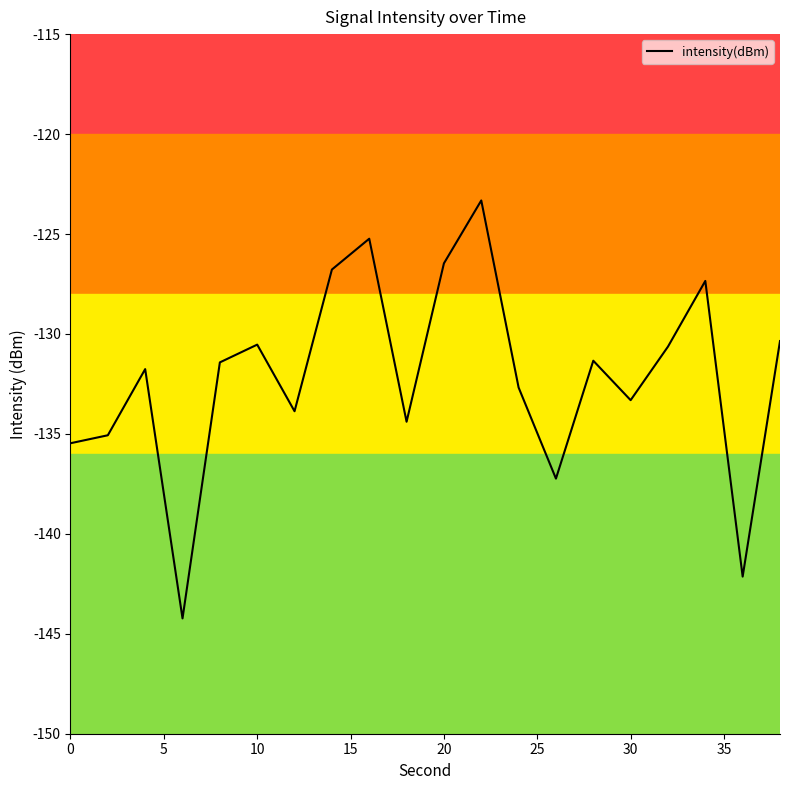

What is the smallest value displayed?

-144.2